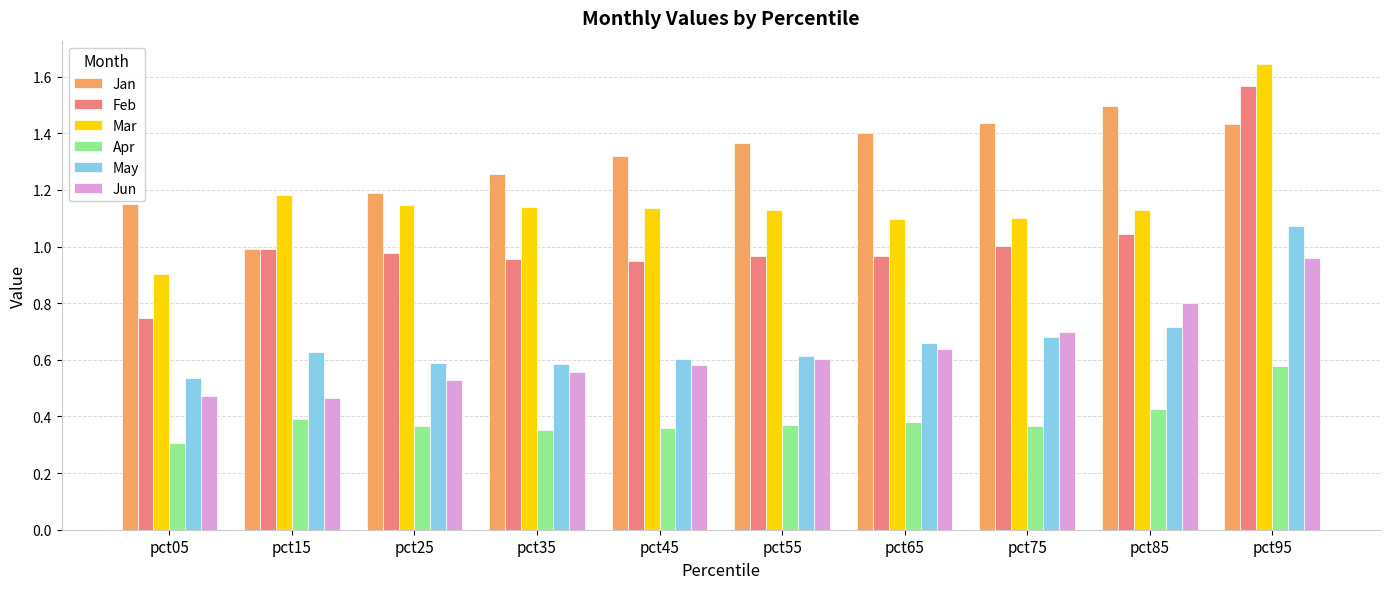

At which category does the chart reach its peak across all series?

pct95